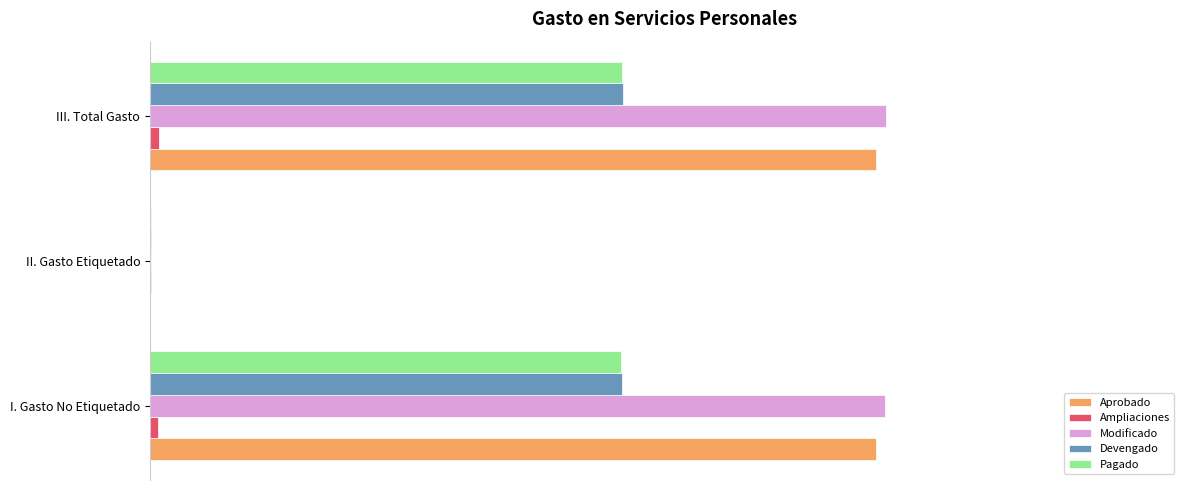

Rank the series by their maximum value, from highest to lowest.

Modificado, Aprobado, Devengado, Pagado, Ampliaciones